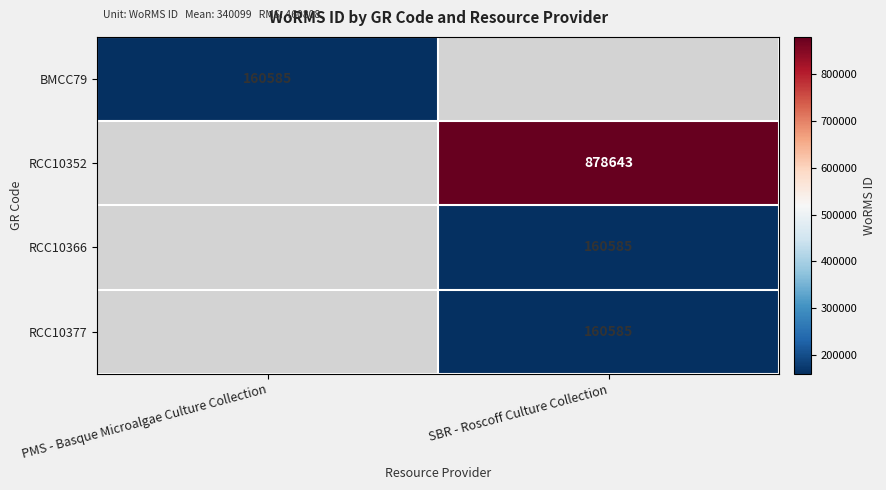

True or false: BMCC79 has a value of 160585 at PMS - Basque Microalgae Culture Collection.

True